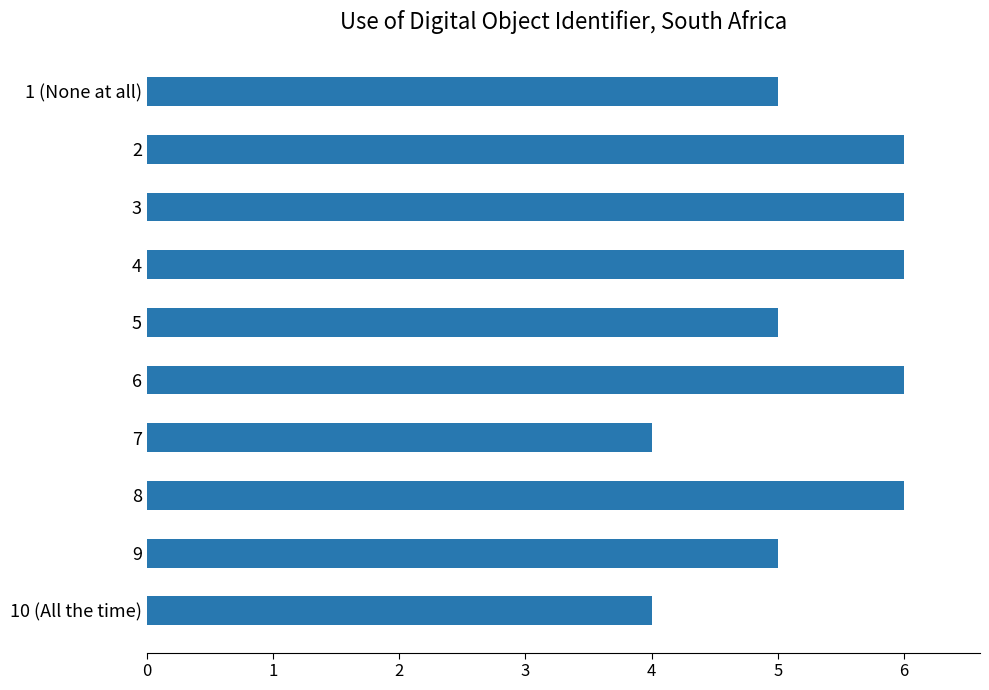

The value at 4 is 2. True or false?

False